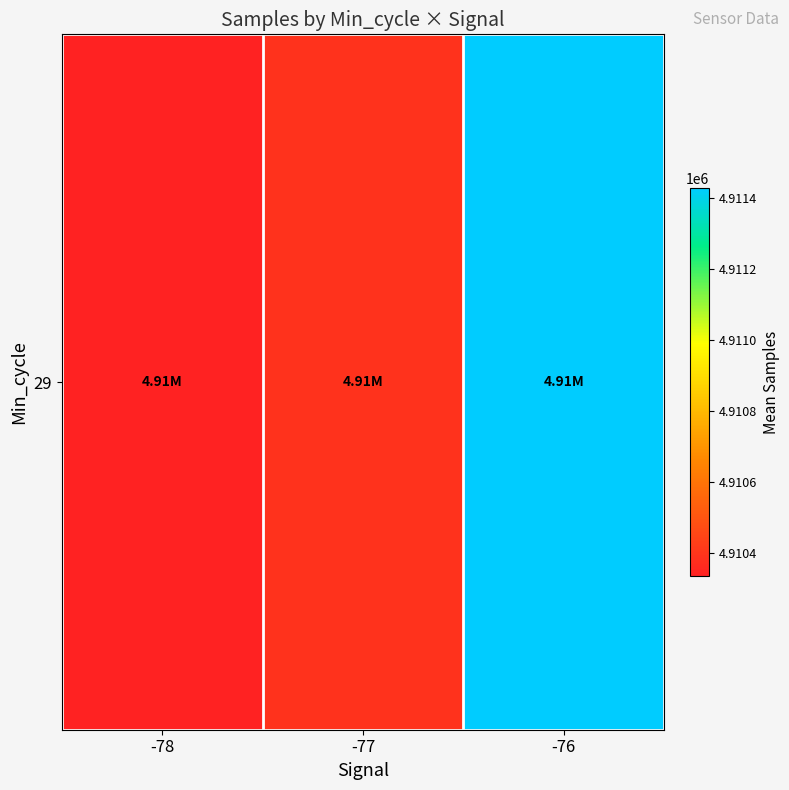

Is it true that the value at -77 is 4910387.4?

True